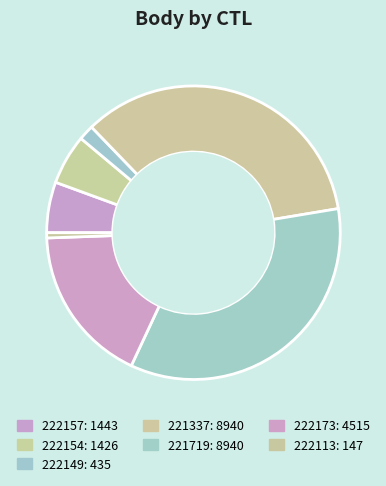

Combined, what portion of the pie is 222173 and 222154?

23.0%